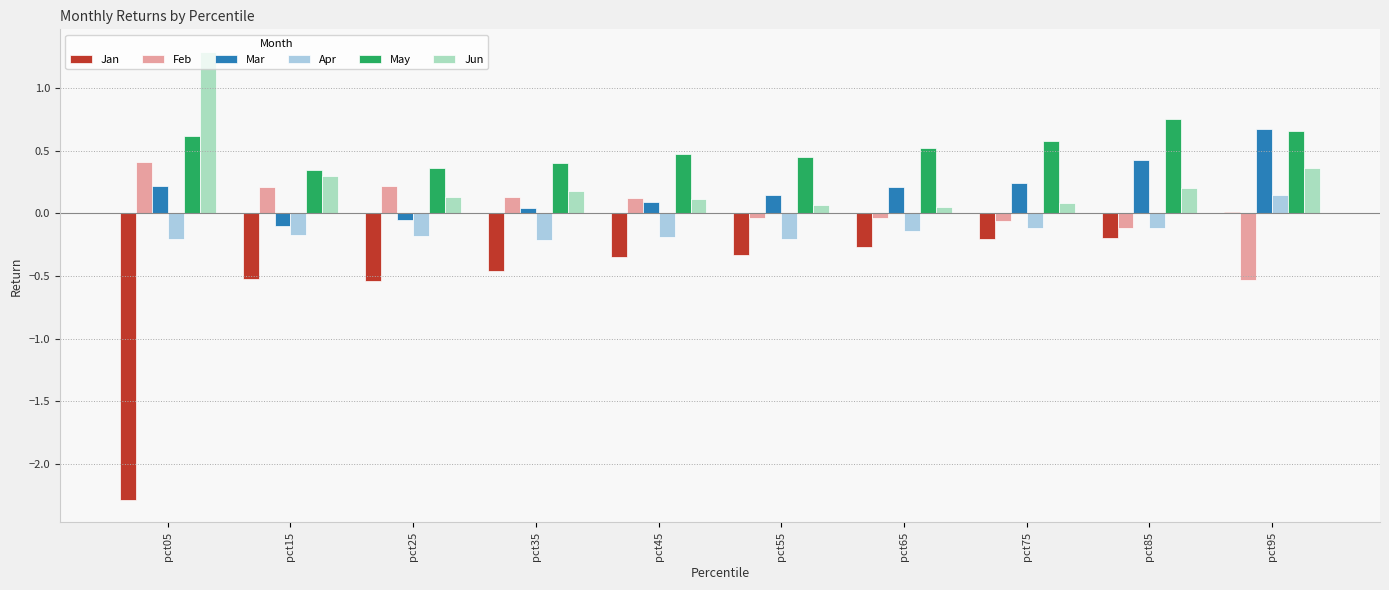

What value does the Jun series have at pct05?

1.3